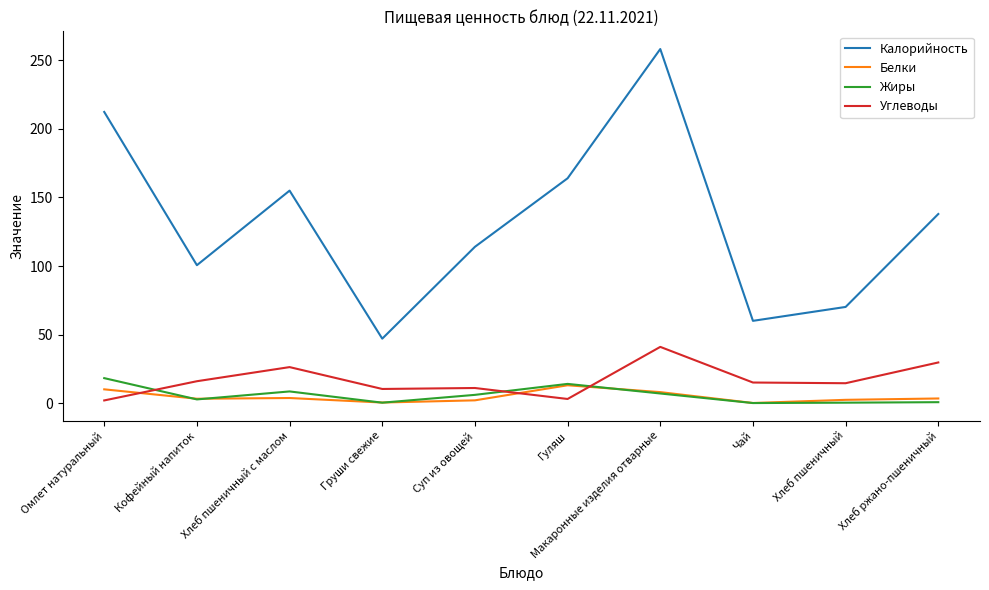

Where is Калорийность nearest to the value 152?

Хлеб пшеничный с маслом